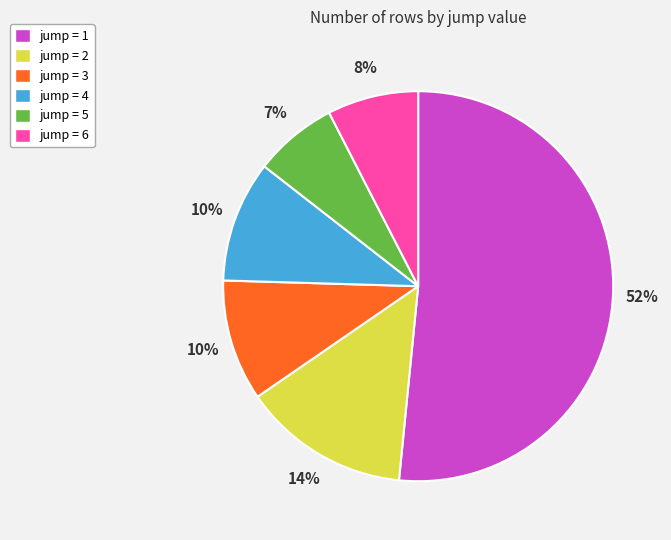

Is the sum of jump = 6 and jump = 2 greater than half?

No